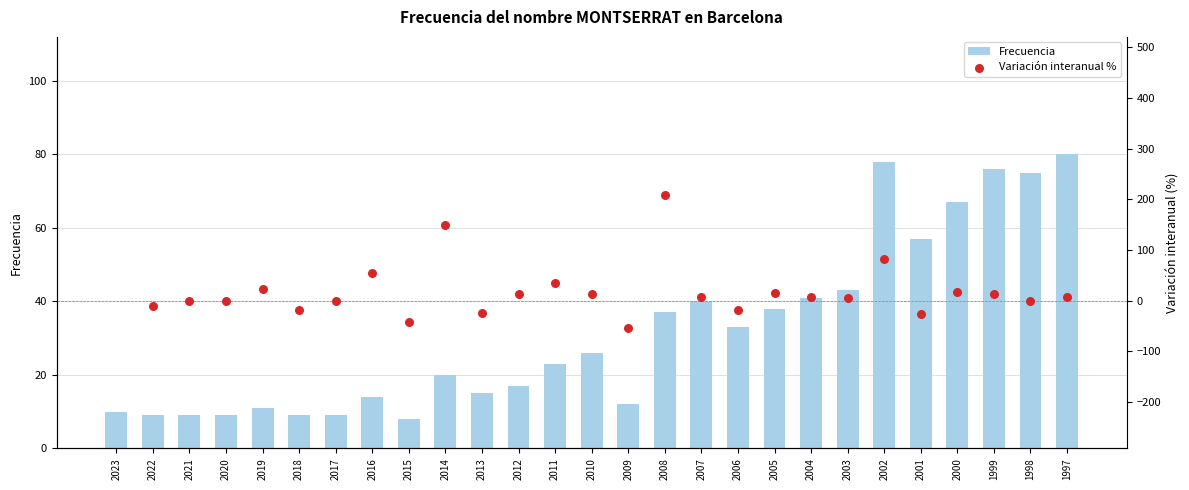

Approximately how many times larger is the value at 2010 compared to 1997?

0.3